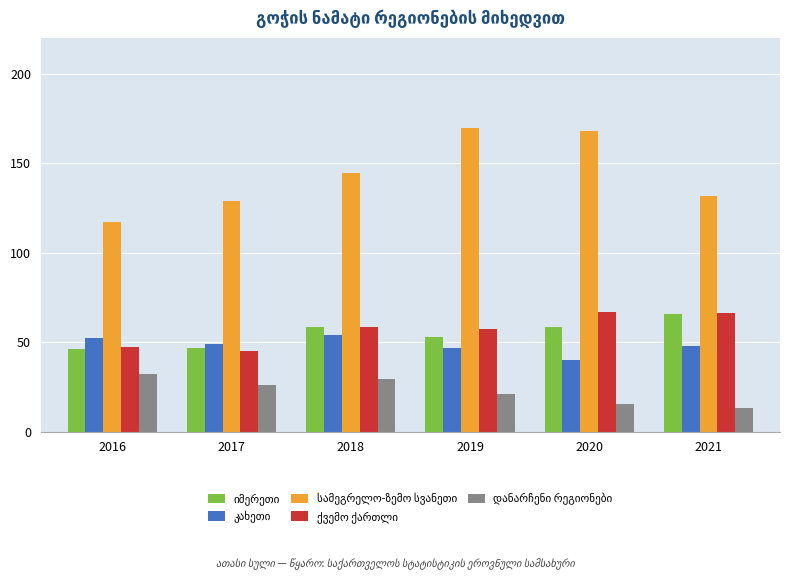

At how many categories does at least one series exceed 81?

6